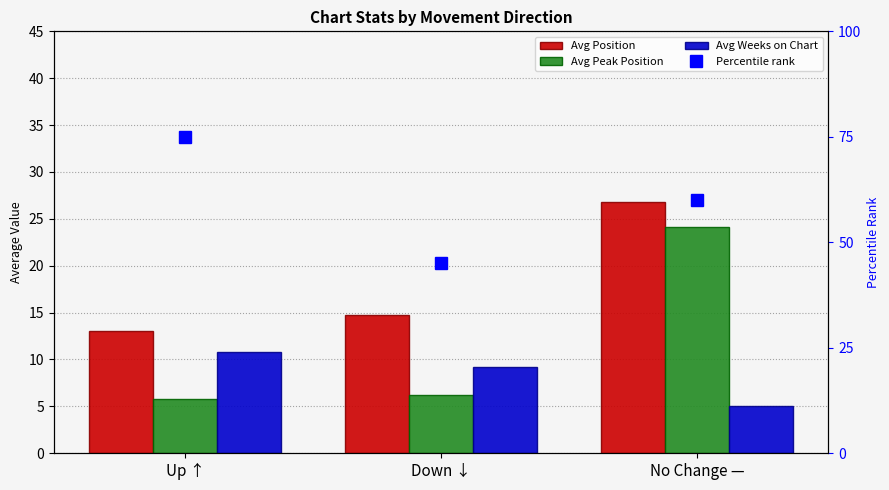

What is the total value across all series at Up ↑?

104.6